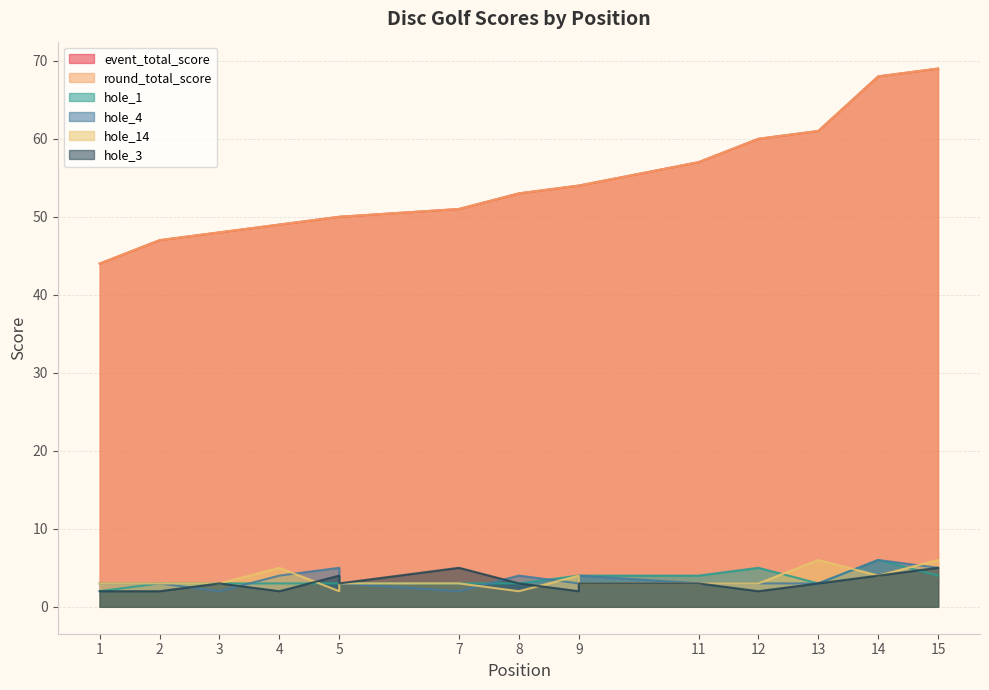

What is the difference between the maximum and minimum values in the event_total_score series?

25